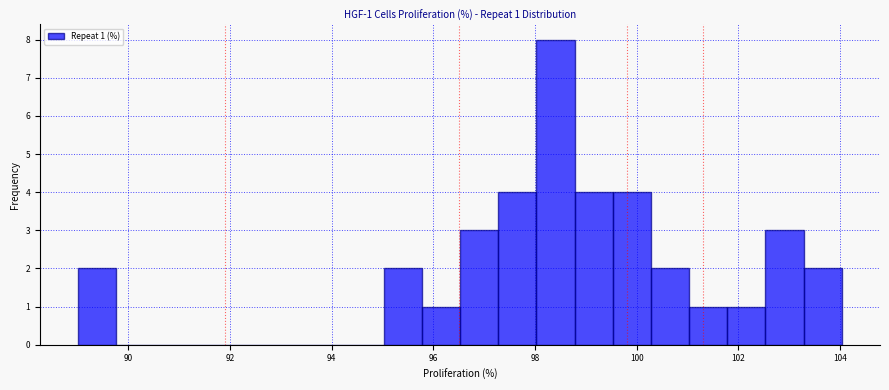

Read against the x-axis, roughly where is the centre of the tallest bar?

98.4